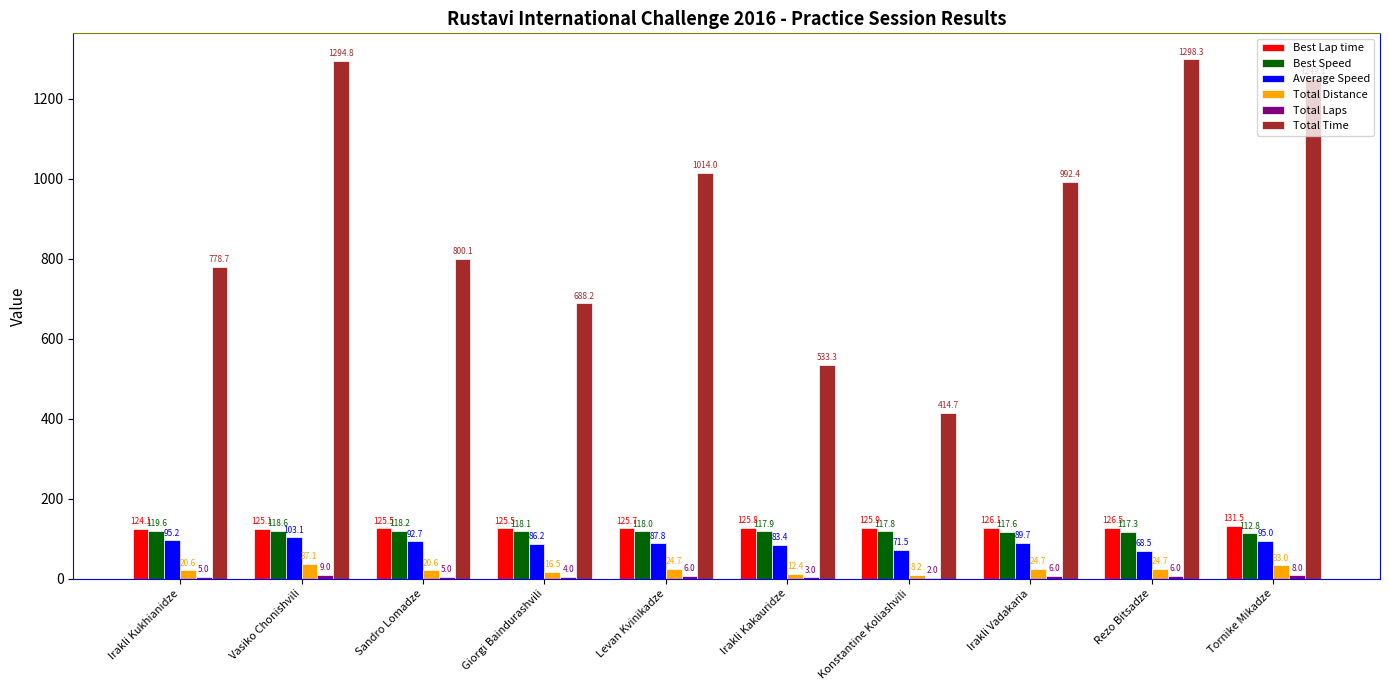

Which series has the largest total across all categories?

Total Time